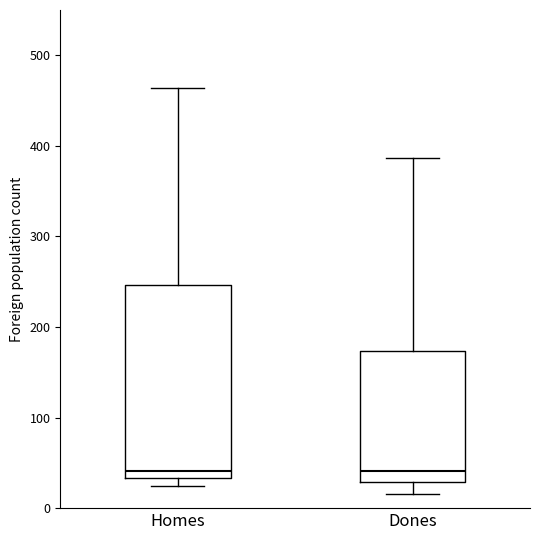

Reading left to right, transcribe this box plot: for each box, give where its median line is, the range the box spans, and where its two whiskers end, as read against the y-axis. The values are not printed on the chart, so give them approximately, as read against the axis.

Homes: median 40, box 30 to 250, whiskers 20 to 460
Dones: median 40, box 30 to 170, whiskers 20 to 390